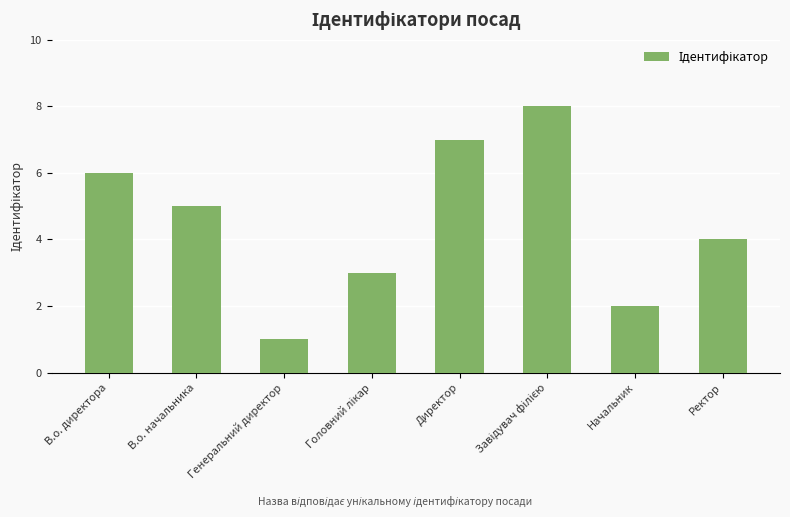

What position from the left is Директор?

5